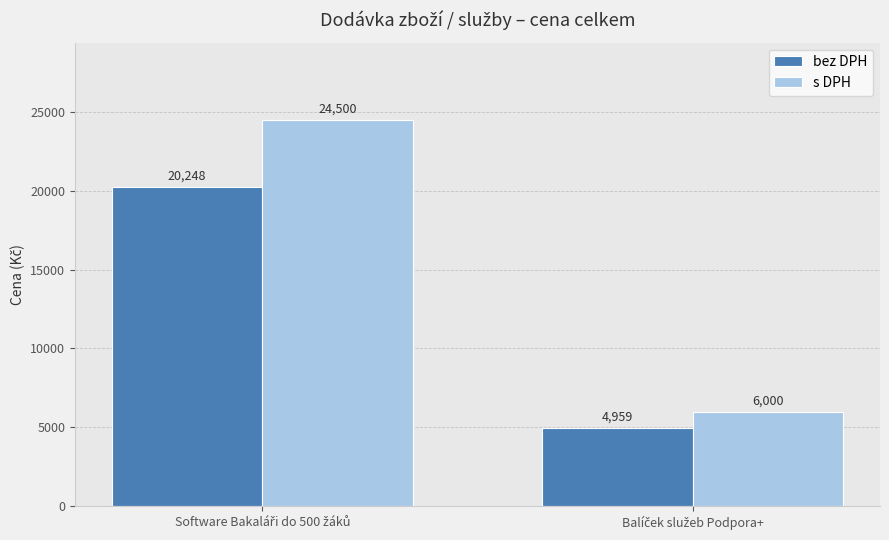

Which series has the widest spread of values?

s DPH